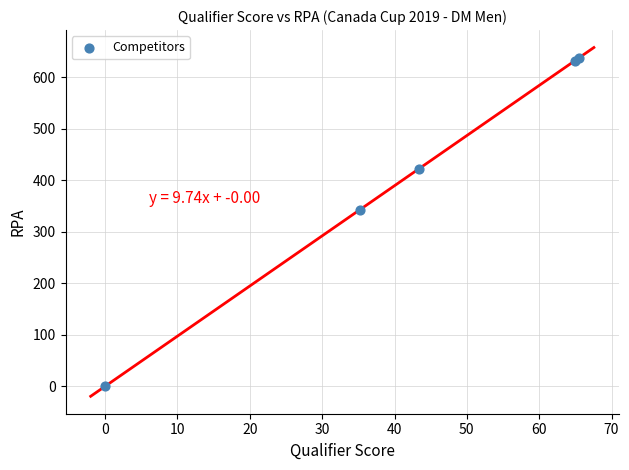

What Y value in the scatter plot is closest to 319?

342.7